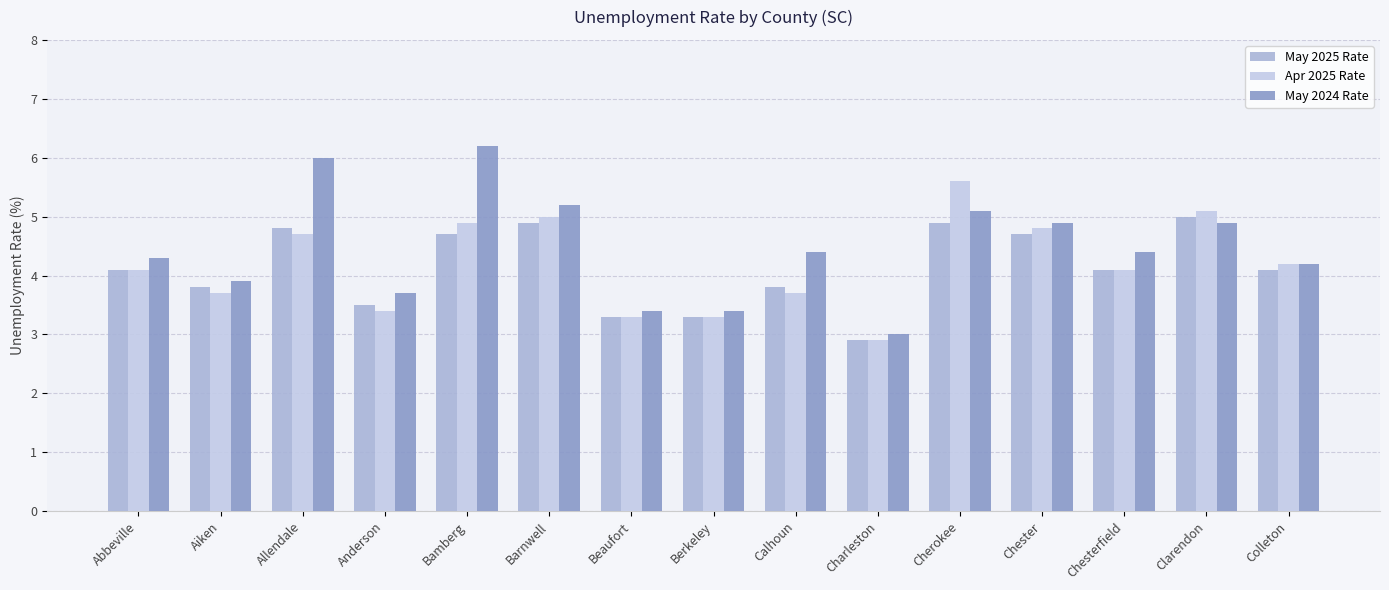

At which label is Apr 2025 Rate closest to 4?

Abbeville